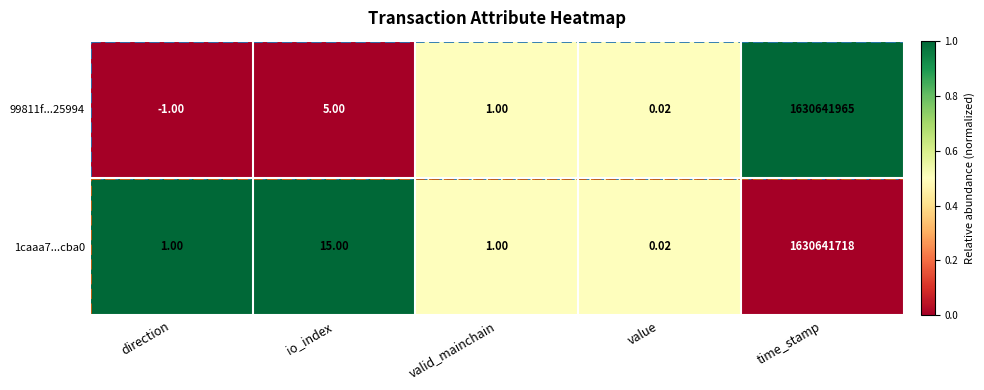

At which label does 99811f...25994 reach its minimum?

direction